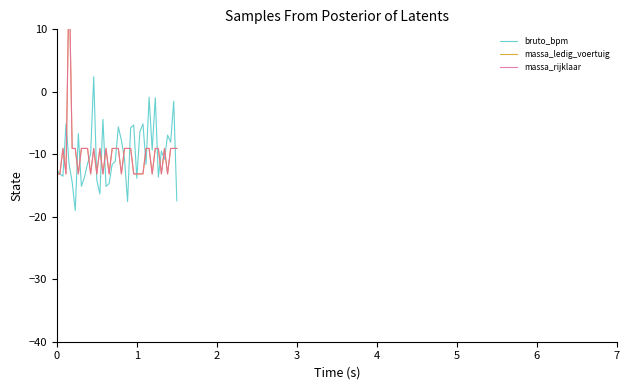

What is the highest value of the bruto_bpm series?

2.4